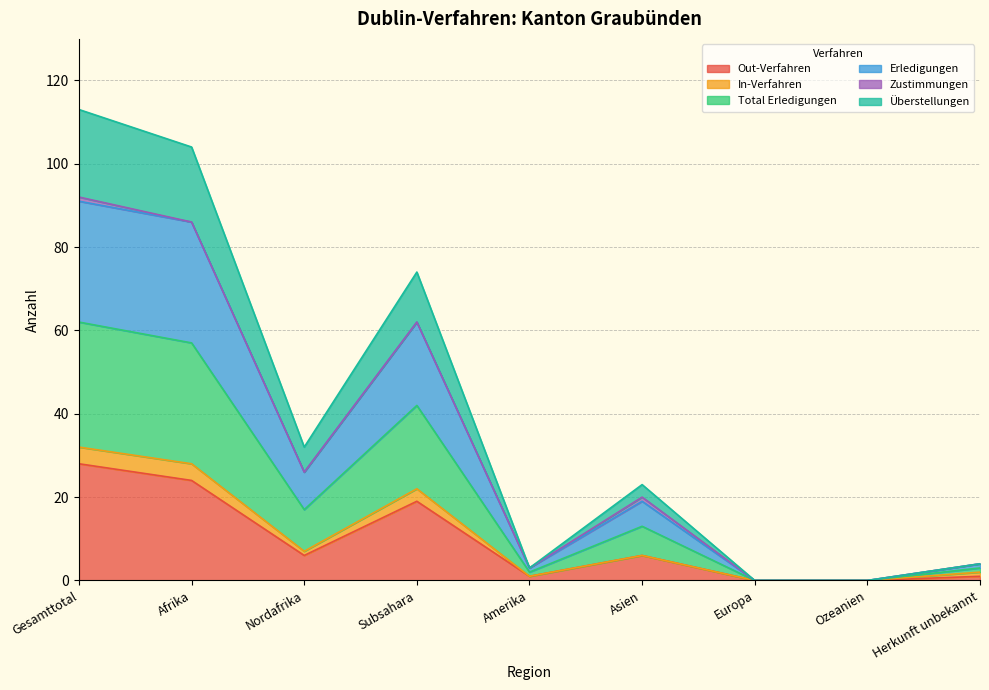

Does the chart display data point markers on the line(s)?

No